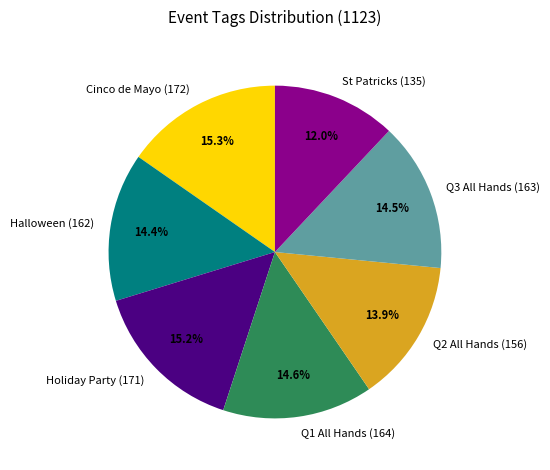

Which has a higher value, St Patricks or Q1 All Hands?

Q1 All Hands